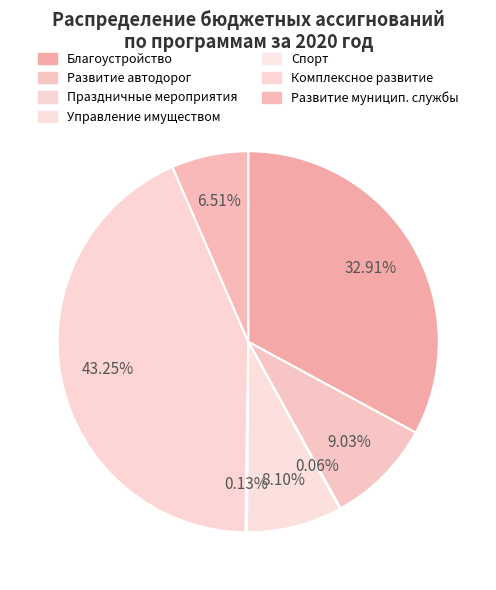

Which category has the biggest portion of the pie?

Комплексное развитие